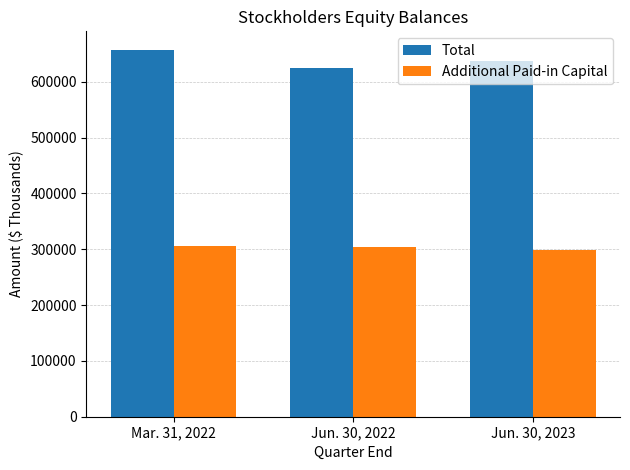

How many bars are there in each group?

2